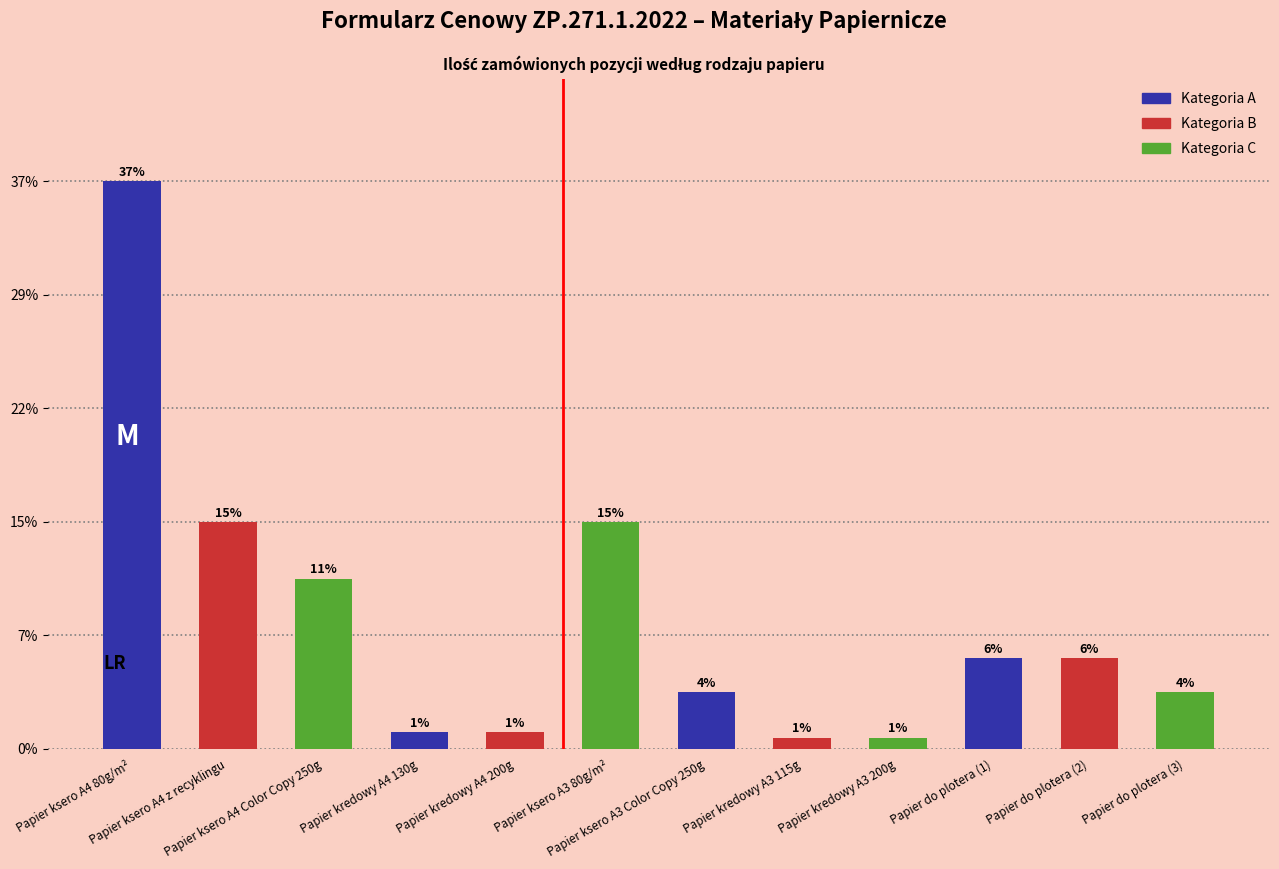

What is the ratio of the value at Papier ksero A4 Color Copy 250g to the value at Papier kredowy A4 200g?

10.0